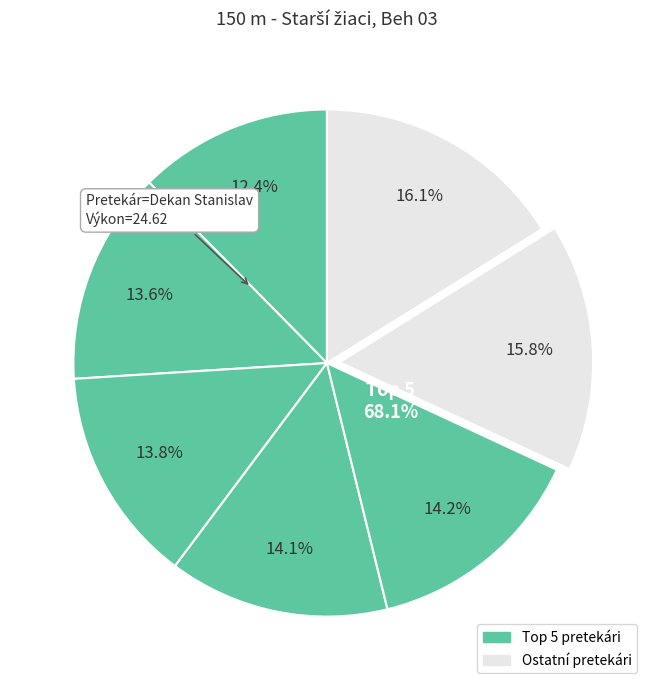

How much of the chart is everything except Dominik Matej?

83.9%